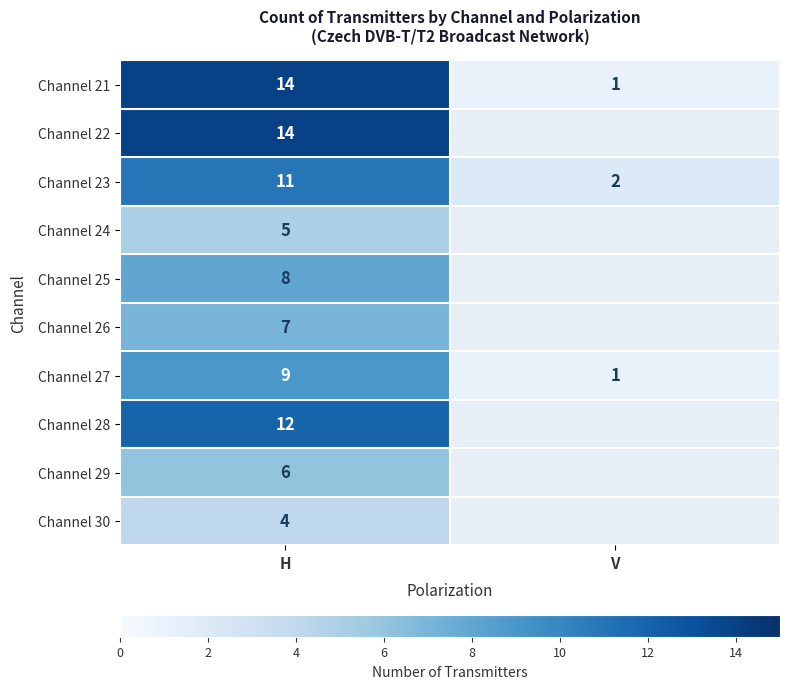

List the labels in order of Channel 23 value, smallest first.

V, H